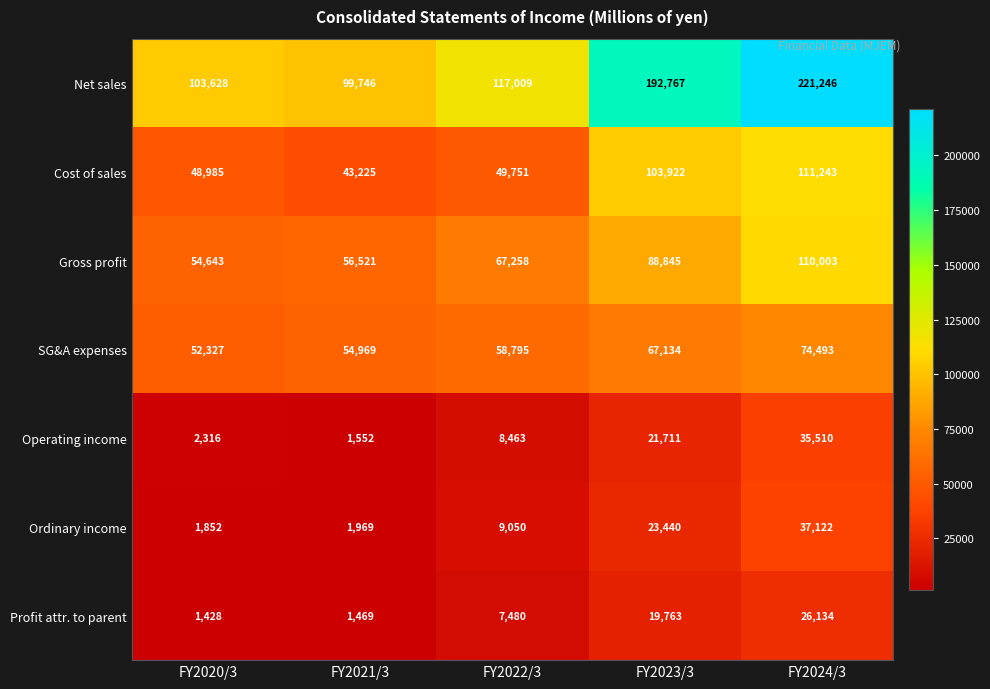

What is the approximate value of Operating income at FY2021/3, to the nearest 10?

1550